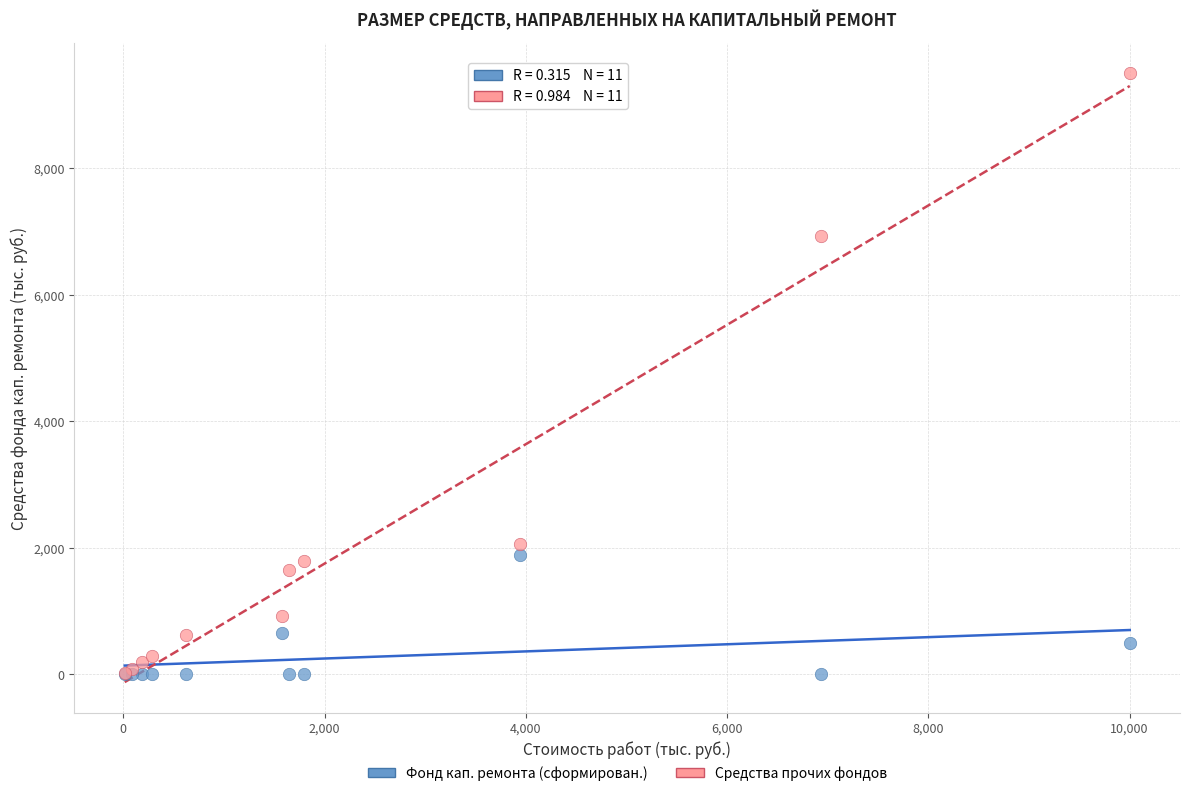

Across all series, what Y value is closest to 4752?

6933.7